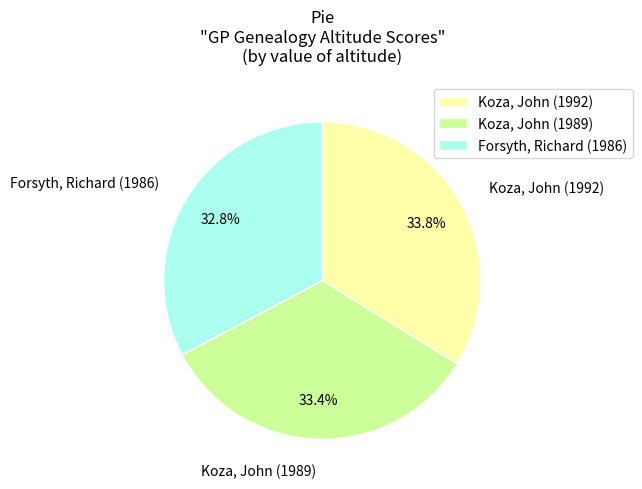

Rank the categories by value from highest to lowest.

Koza, John (1992), Koza, John (1989), Forsyth, Richard (1986)